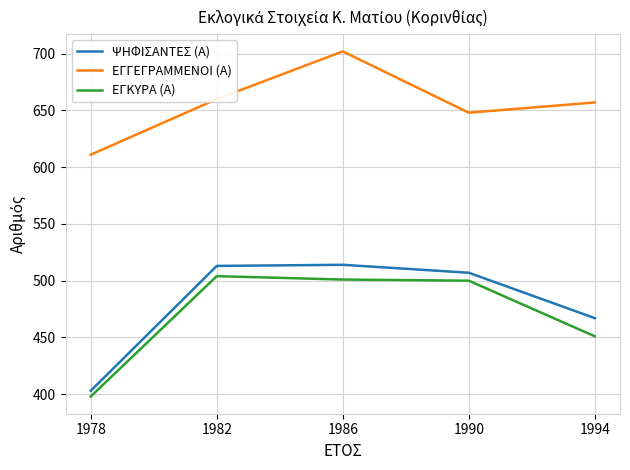

Does the chart display data point markers on the line(s)?

No